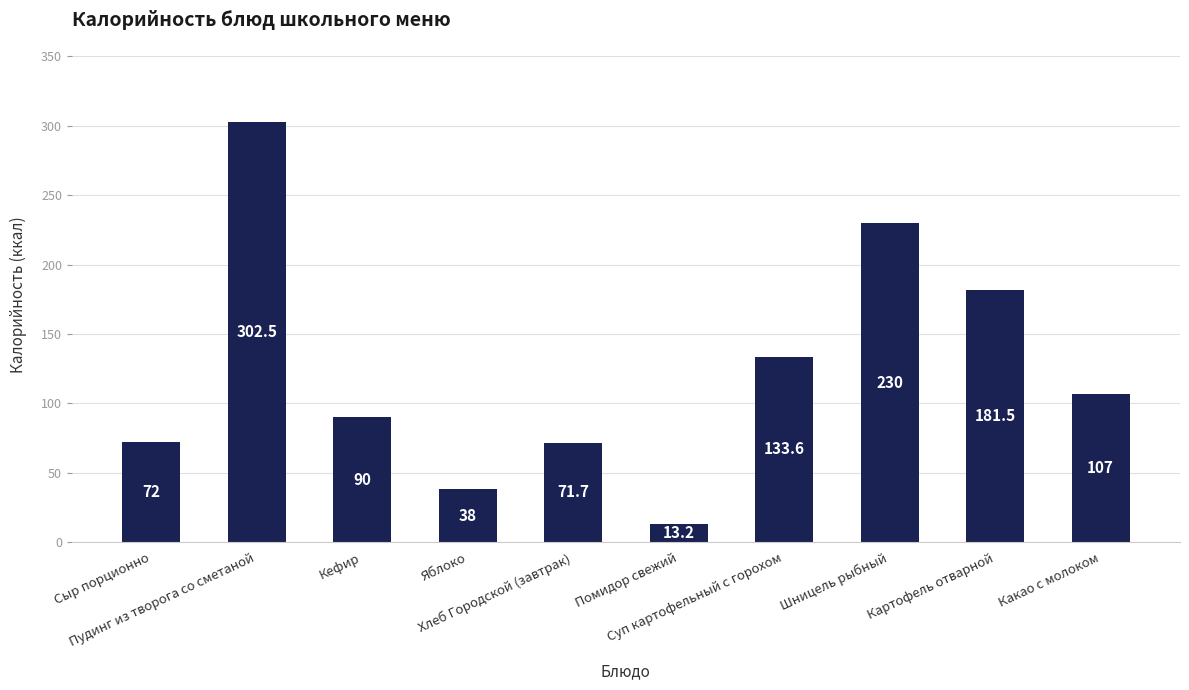

What is the difference between the maximum and second lowest values?

264.5